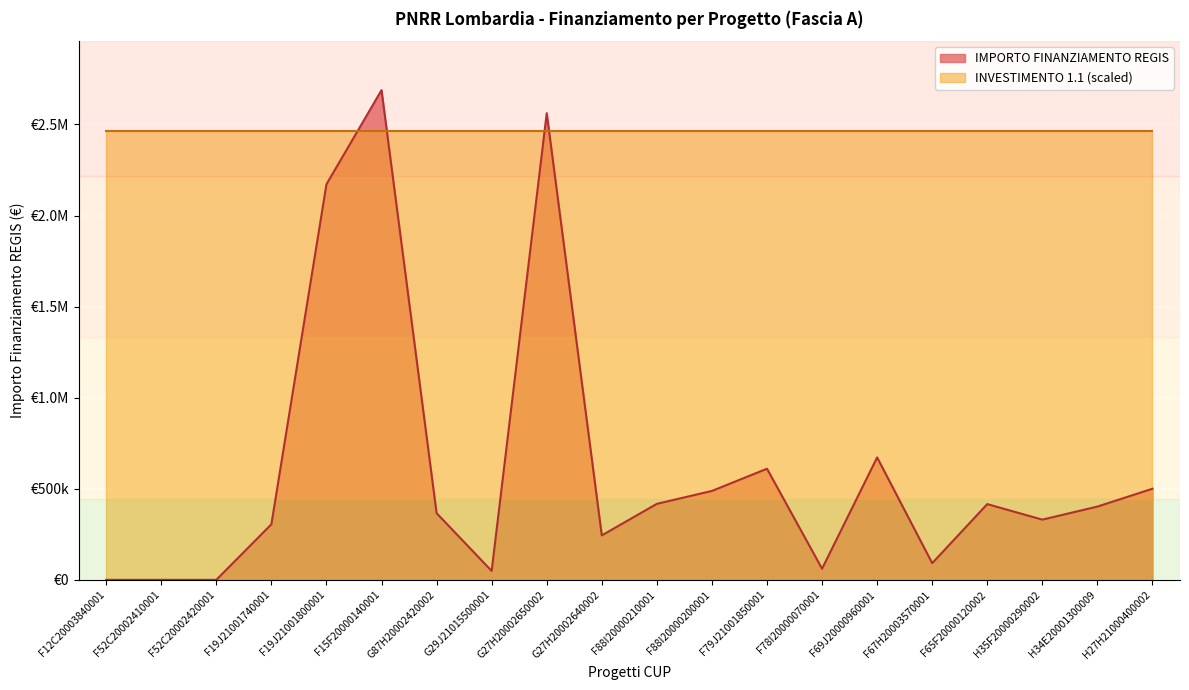

Which label corresponds to the smallest value in the chart?

F12C20003840001